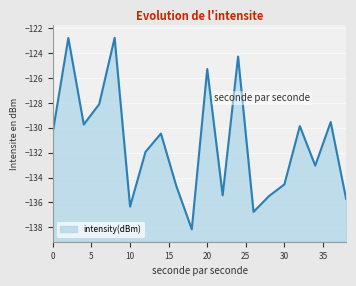

List the labels in order of value, smallest first.

18, 26, 10, 38, 28, 22, 16, 30, 34, 12, 14, 0, 32, 4, 36, 6, 20, 24, 2, 8